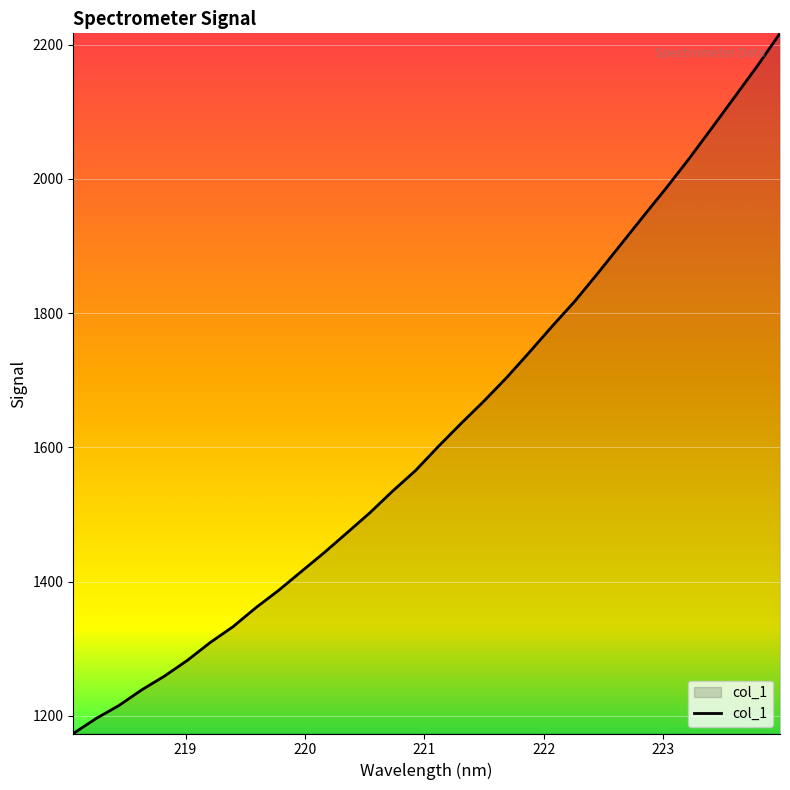

What is the sum of all values?

51944.5